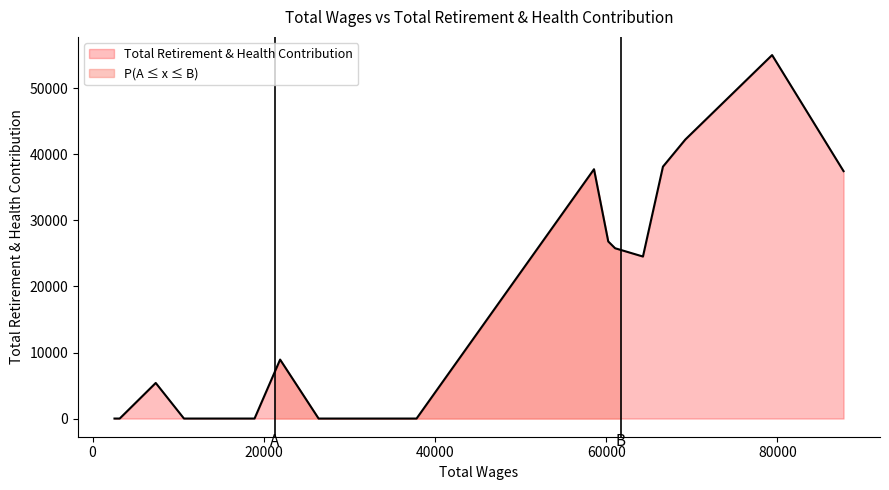

True or false: Total Wages and Total Retirement & Health Contribution cross at least once.

False